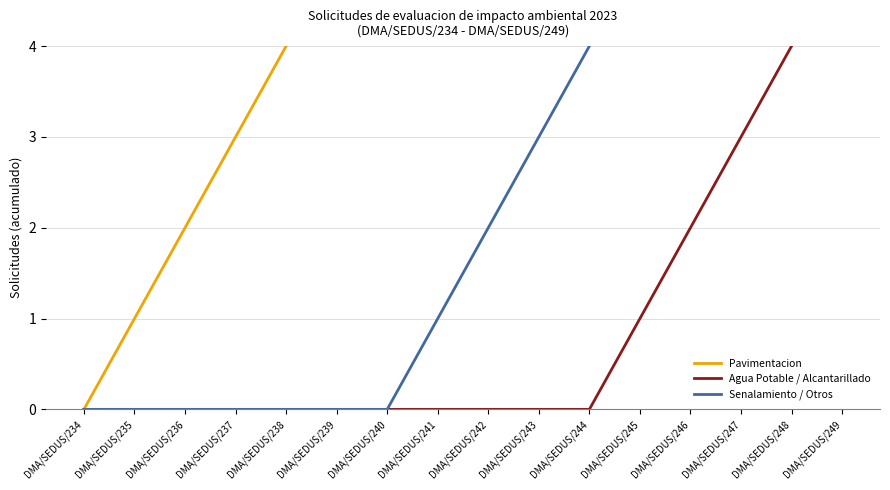

What is the difference between the maximum and minimum values in the Agua Potable / Alcantarillado series?

5